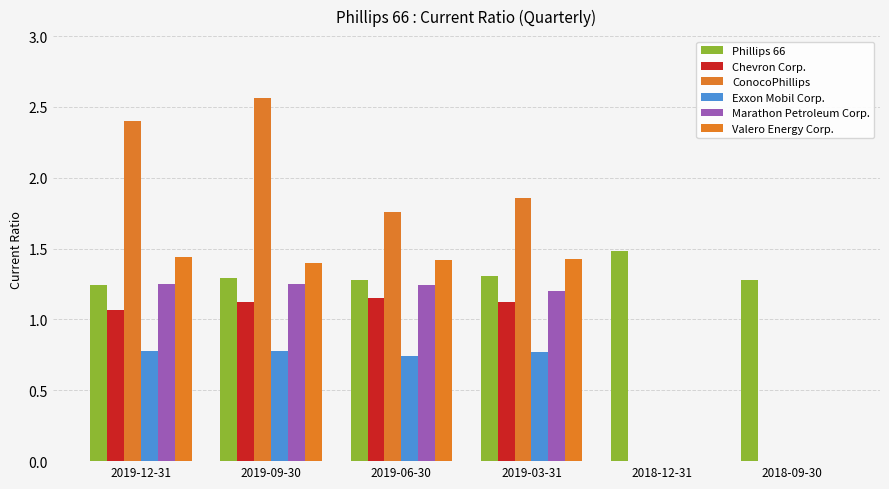

Reading right to left, extract all data points from this chart.

Phillips 66: 2018-09-30=1.3	2018-12-31=1.5	2019-03-31=1.3	2019-06-30=1.3	2019-09-30=1.3	2019-12-31=1.2
Chevron Corp.: 2018-09-30=0.0	2018-12-31=0.0	2019-03-31=1.1	2019-06-30=1.1	2019-09-30=1.1	2019-12-31=1.1
ConocoPhillips: 2018-09-30=0.0	2018-12-31=0.0	2019-03-31=1.9	2019-06-30=1.8	2019-09-30=2.6	2019-12-31=2.4
Exxon Mobil Corp.: 2018-09-30=0.0	2018-12-31=0.0	2019-03-31=0.8	2019-06-30=0.7	2019-09-30=0.8	2019-12-31=0.8
Marathon Petroleum Corp.: 2018-09-30=0.0	2018-12-31=0.0	2019-03-31=1.2	2019-06-30=1.2	2019-09-30=1.2	2019-12-31=1.2
Valero Energy Corp.: 2018-09-30=0.0	2018-12-31=0.0	2019-03-31=1.4	2019-06-30=1.4	2019-09-30=1.4	2019-12-31=1.4